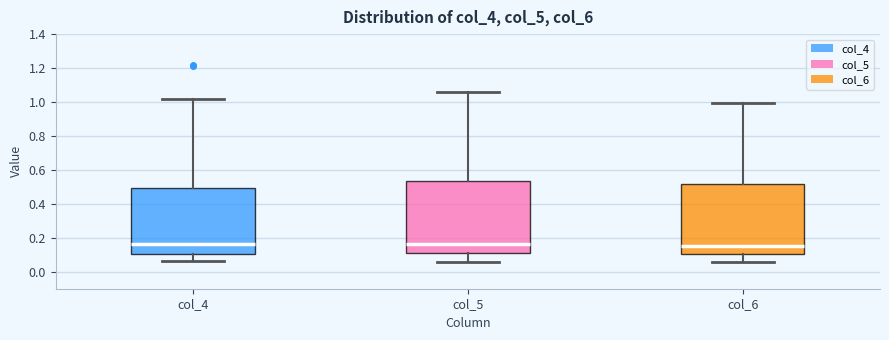

Where does the median line of the box for col_4 sit on the y-axis? The values are not printed on the chart, so give them approximately, as read against the axis.

0.16